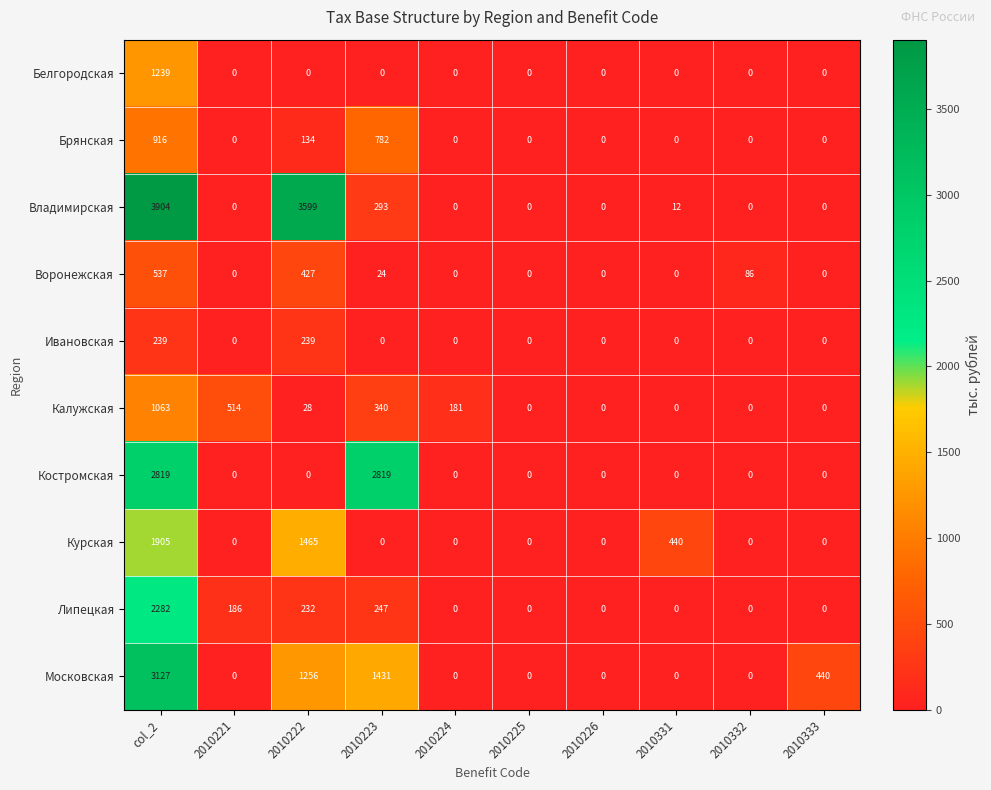

What is the highest value of the Воронежская series?

537